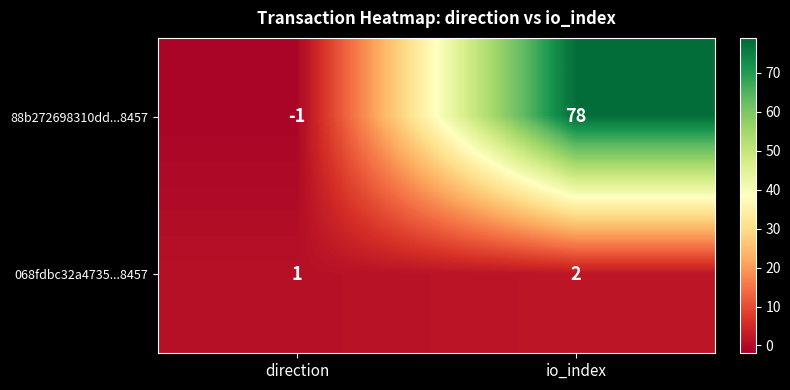

At how many categories does at least one series exceed 57?

1